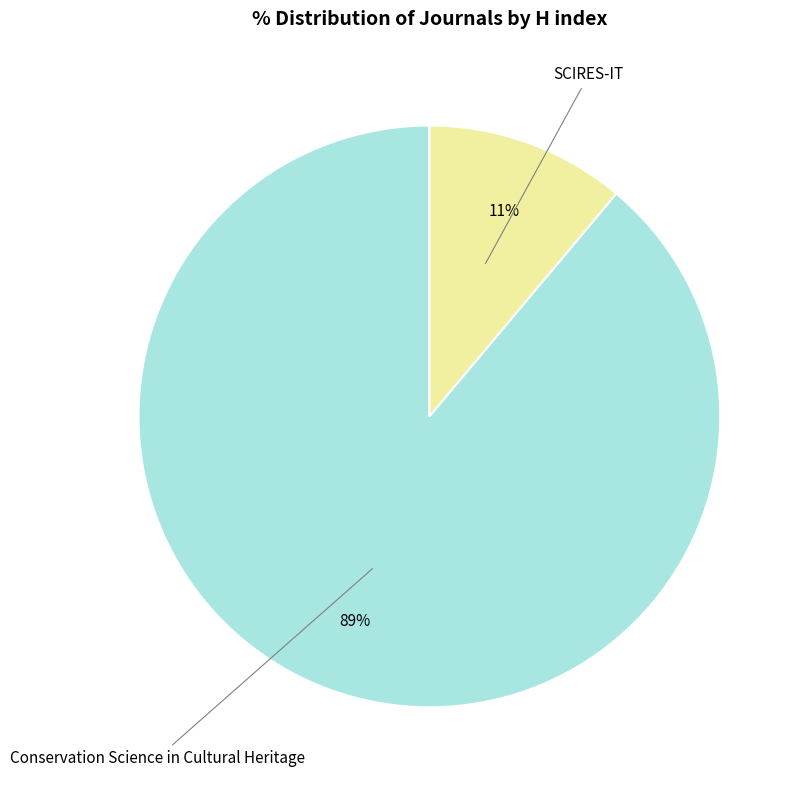

Does any single category account for the majority?

Yes